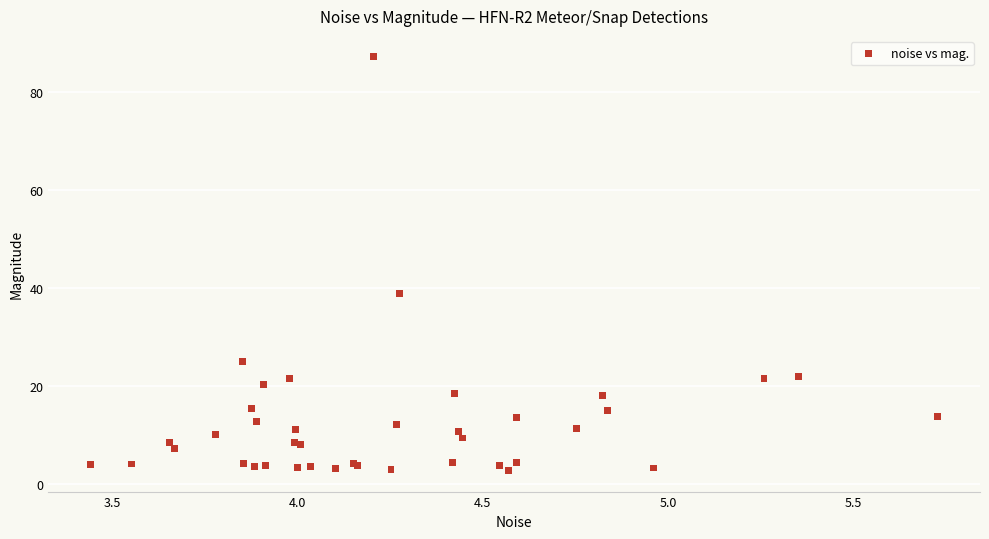

What Y value in the scatter plot is closest to 44?

39.0